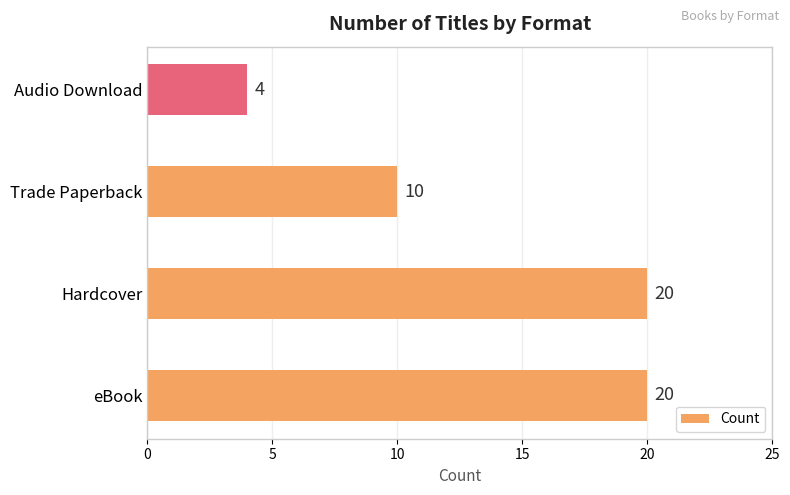

True or false: the data shows 34 at Hardcover.

False